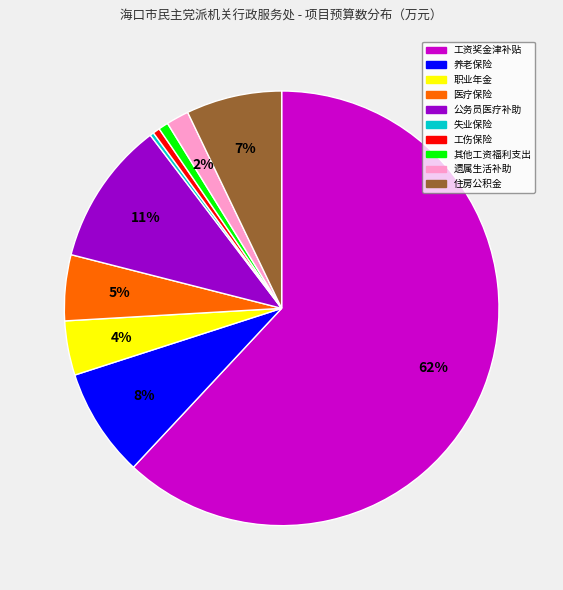

Is 职业年金 the majority of the pie?

No